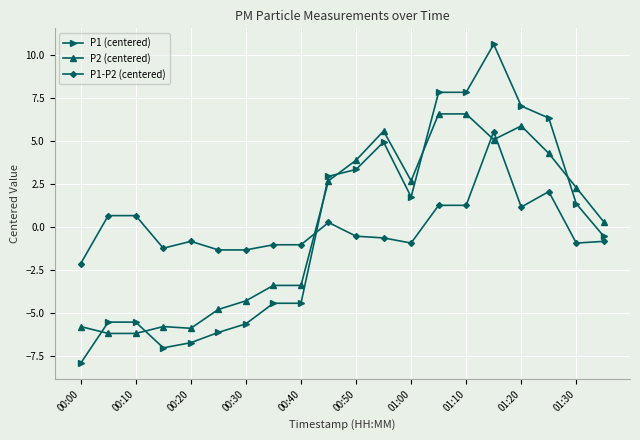

Which series has the widest spread of values?

P1 (centered)